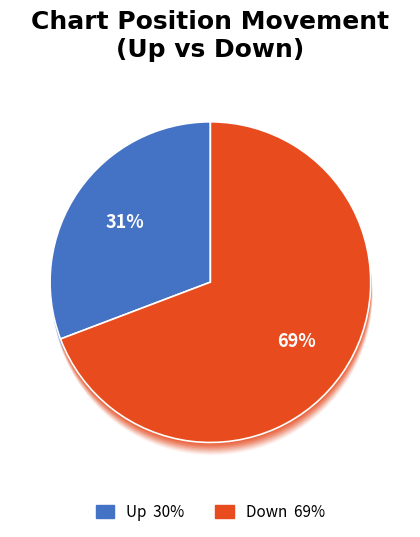

To the nearest percent, what is the combined percentage of Up and Down?

100%